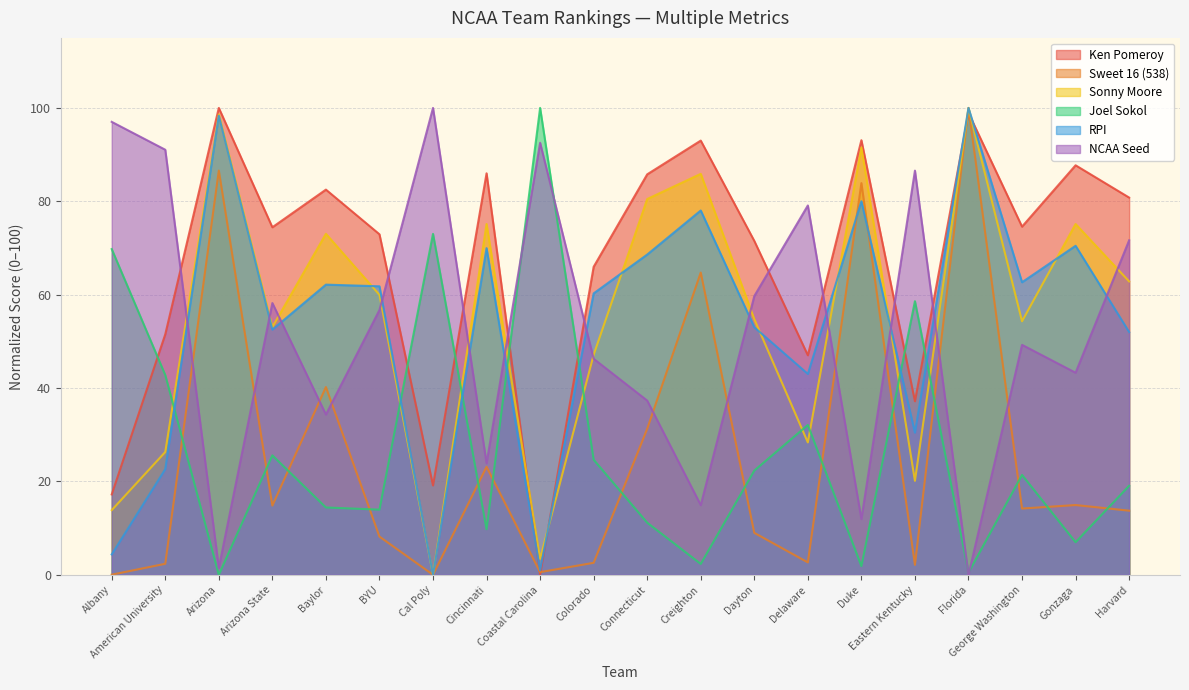

What is the label of the 17th point from the right?

Arizona State